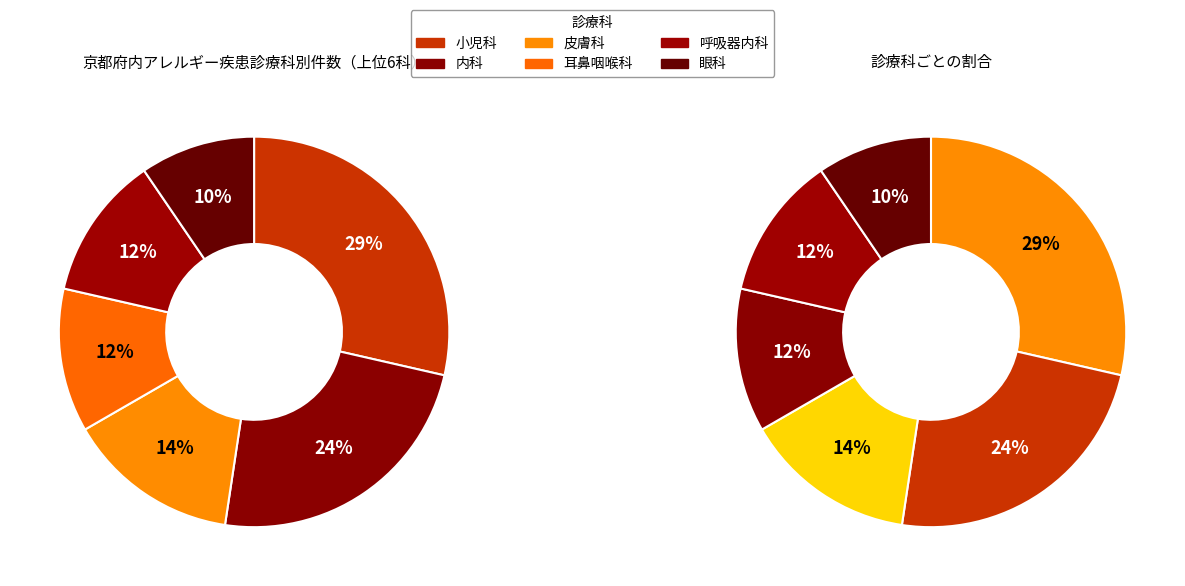

True or false: 耳鼻咽喉科 accounts for 25% of the total.

False